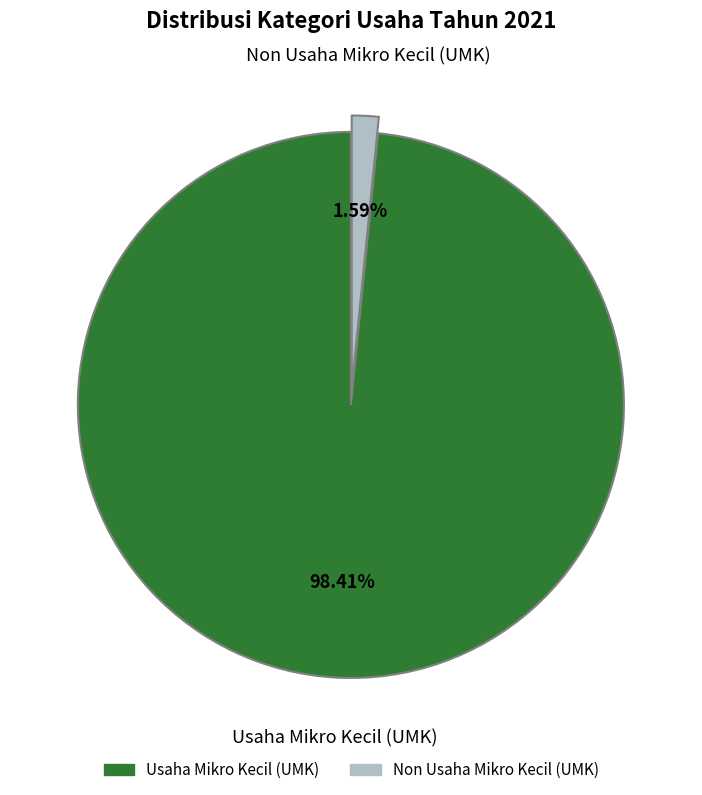

Which has a higher value, Usaha Mikro Kecil (UMK) or Non Usaha Mikro Kecil (UMK)?

Usaha Mikro Kecil (UMK)